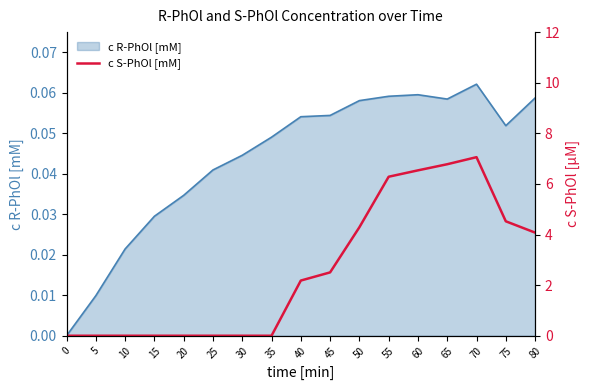

What is the difference between the maximum and minimum values?

7.1